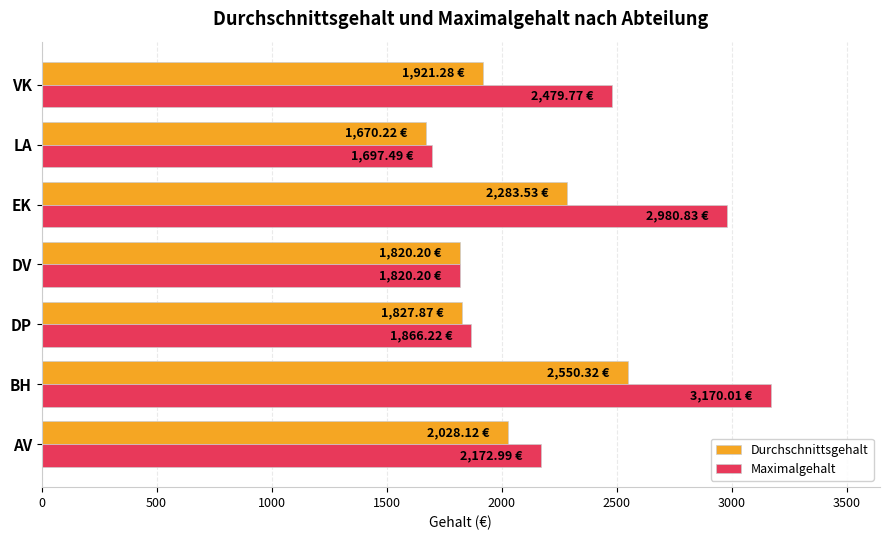

Between DV and VK, which series saw the biggest shift?

Maximalgehalt